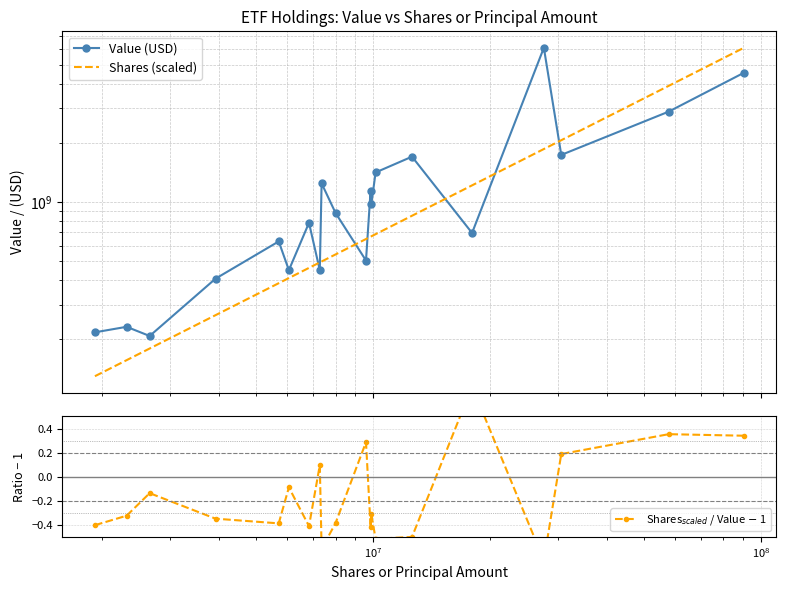

True or false: Value (USD) and Shares$_{scaled}$ / Value $-$ 1 cross at least once.

False